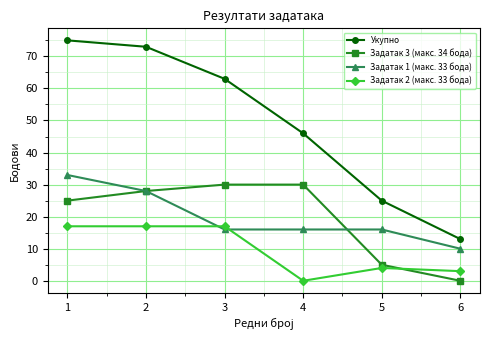

How many distinct data groups are displayed?

4